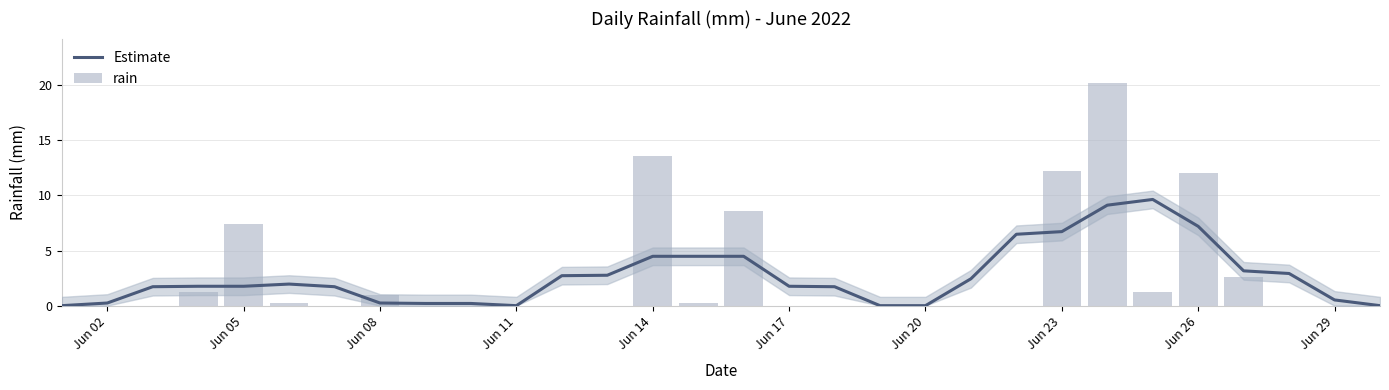

Rank the series by their average value, from highest to lowest.

Estimate, rain